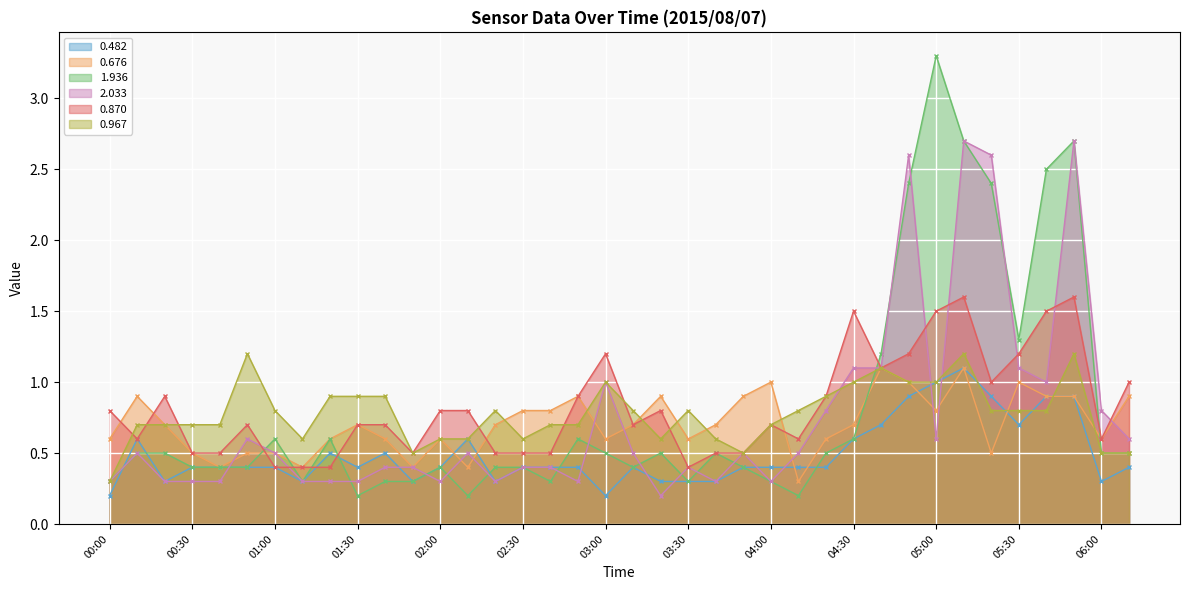

The 1.936 series shows 0.2 at 00:10. True or false?

False